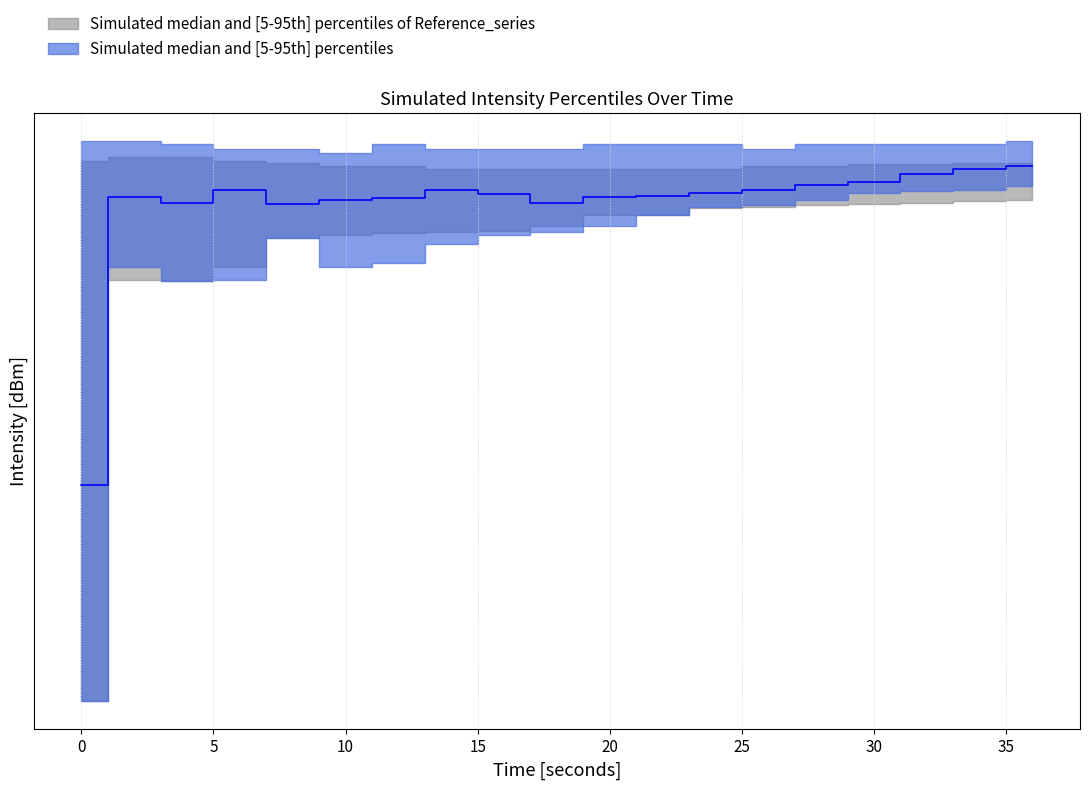

True or false: intensity_p95 and intensity_median intersect in this chart.

False